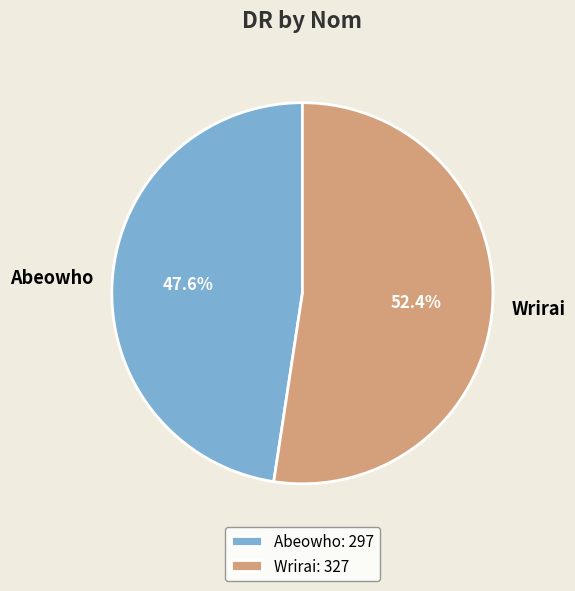

Which category has the smallest portion of the pie?

Abeowho